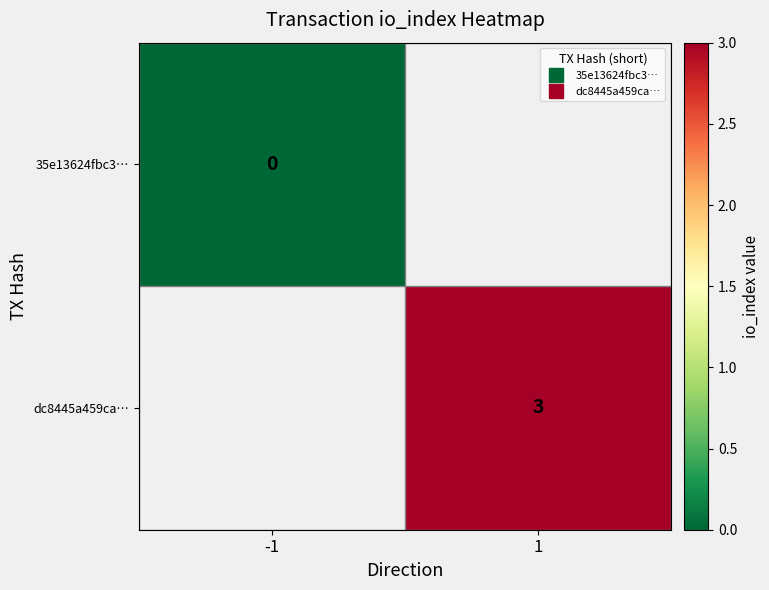

Rank the series at 1 from lowest to highest value.

35e13624fbc3…, dc8445a459ca…